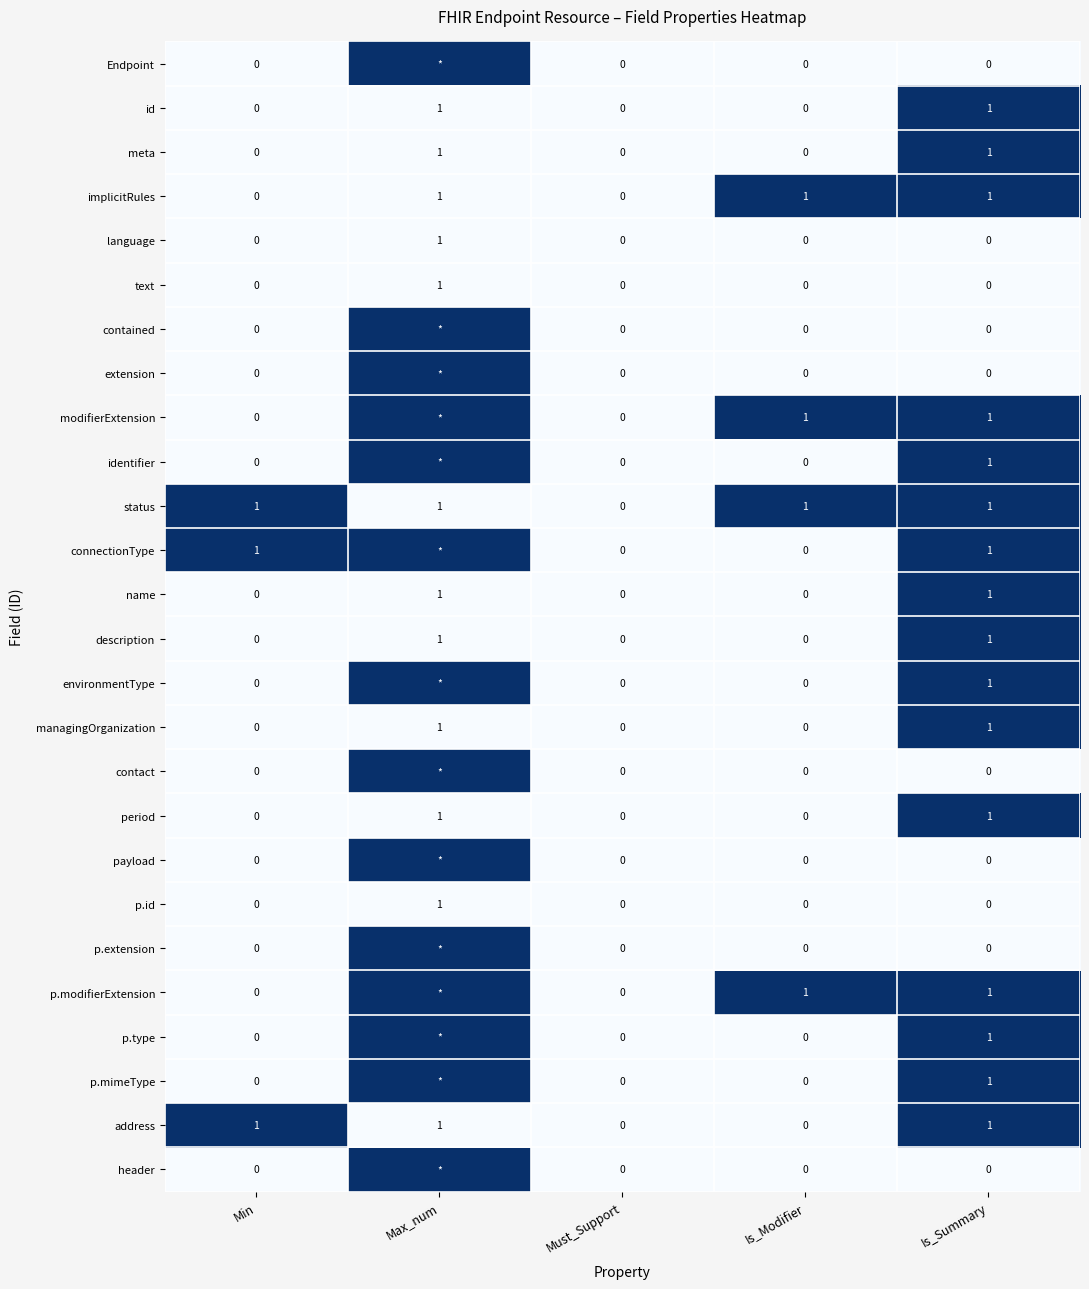

Which category has the highest value in the text series?

Max_num